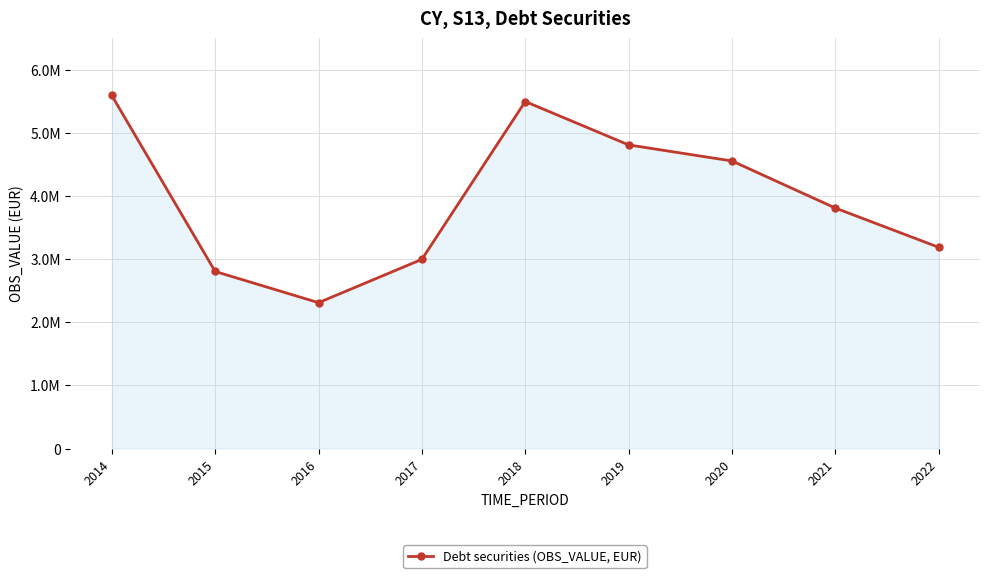

How many data points does each series have?

9